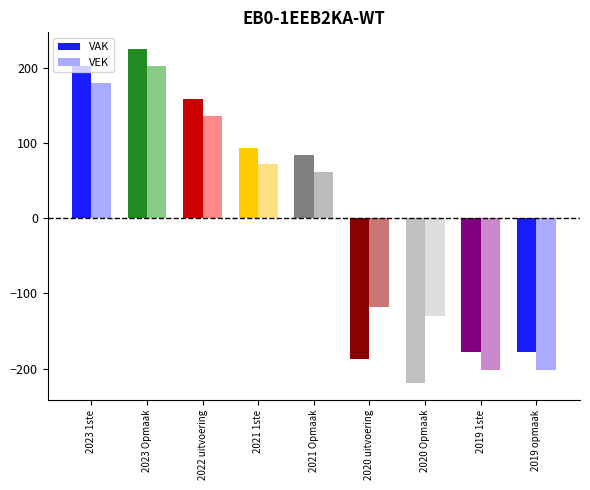

How many values in the VAK series are below 83?

4